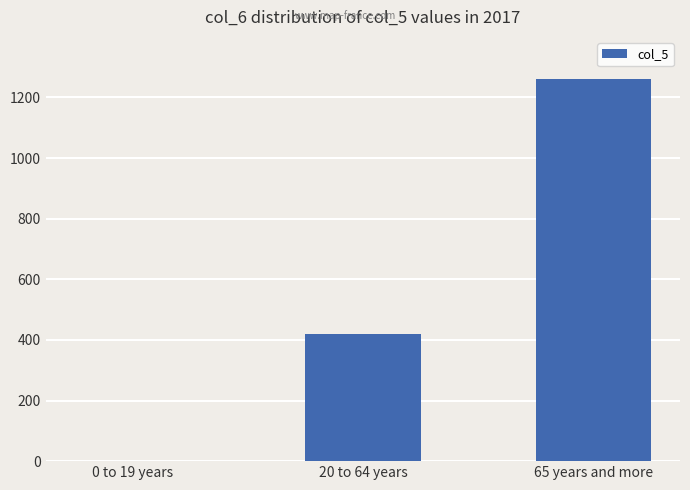

Where is the data nearest to the value 631?

20 to 64 years